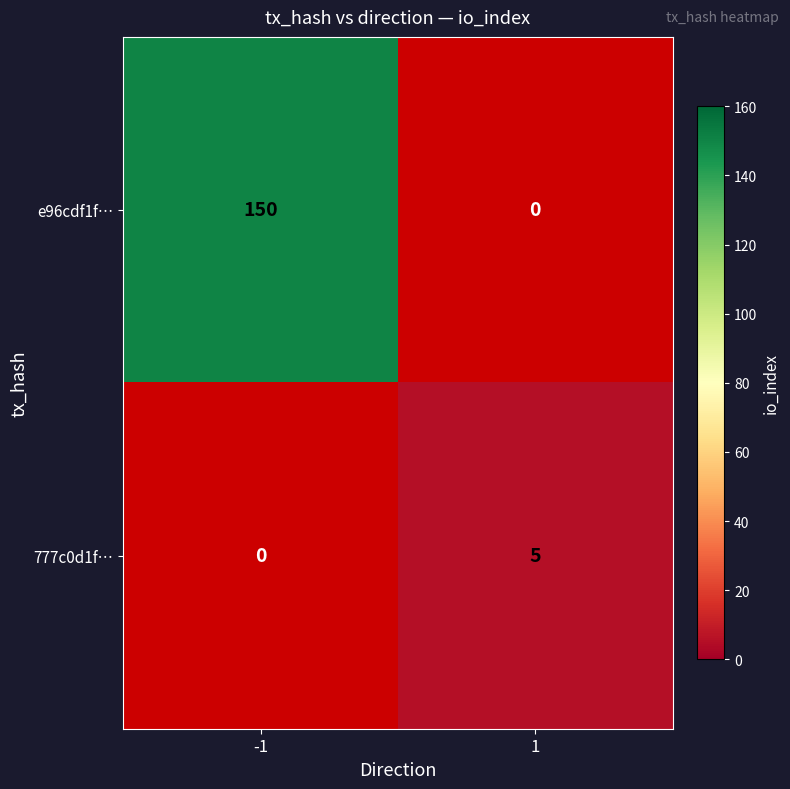

The value of e96cdf1f… at -1 is 222. True or false?

False